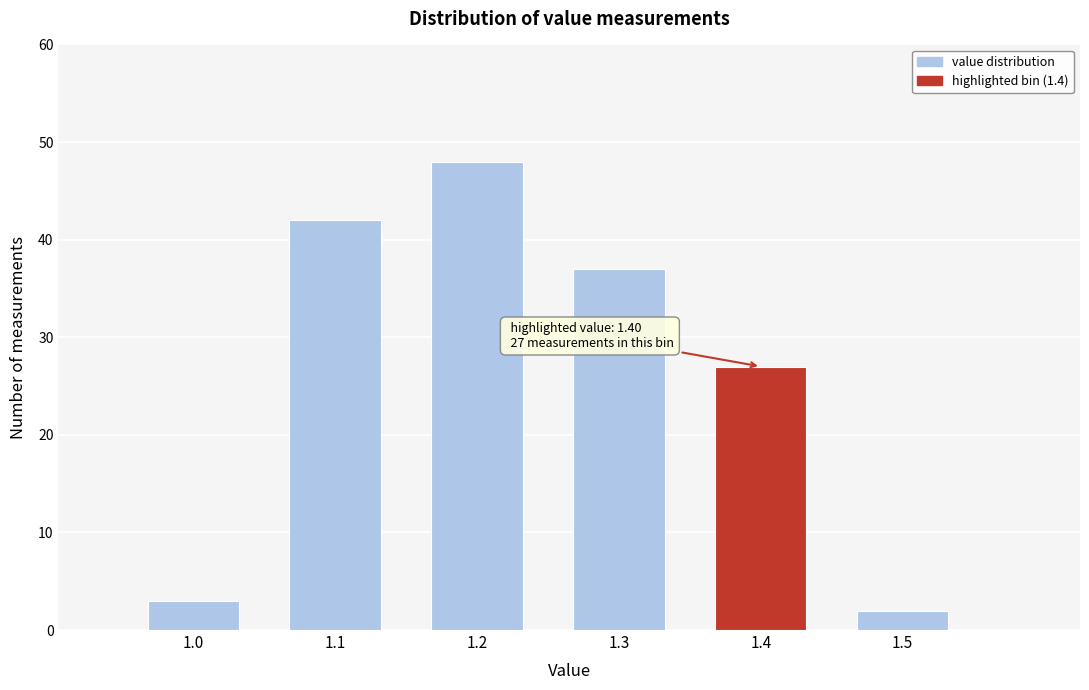

Reading right to left, list all the values displayed in this chart.

2	27	37	48	42	3